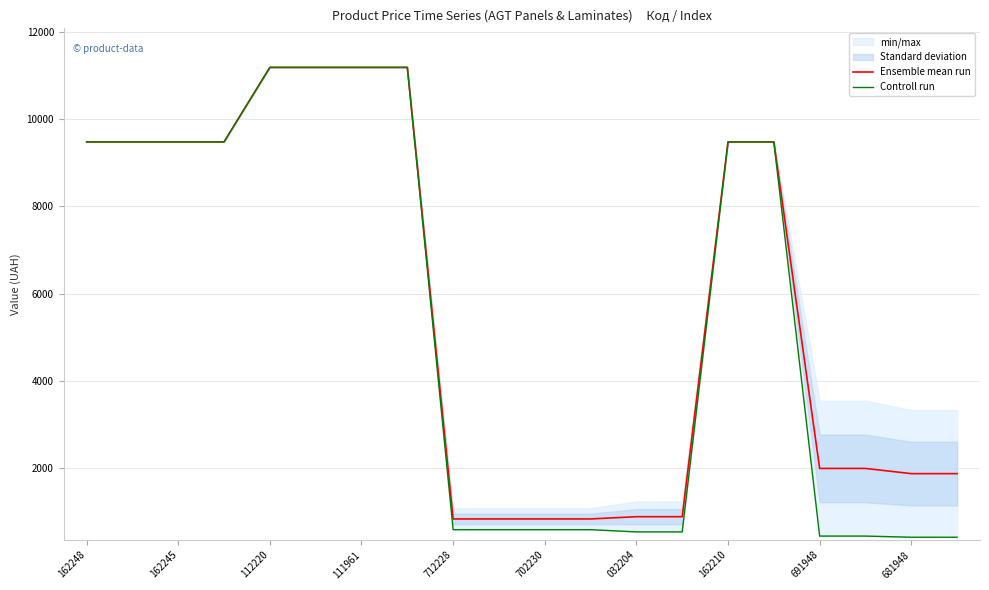

Which series has the largest total across all categories?

Ensemble mean run